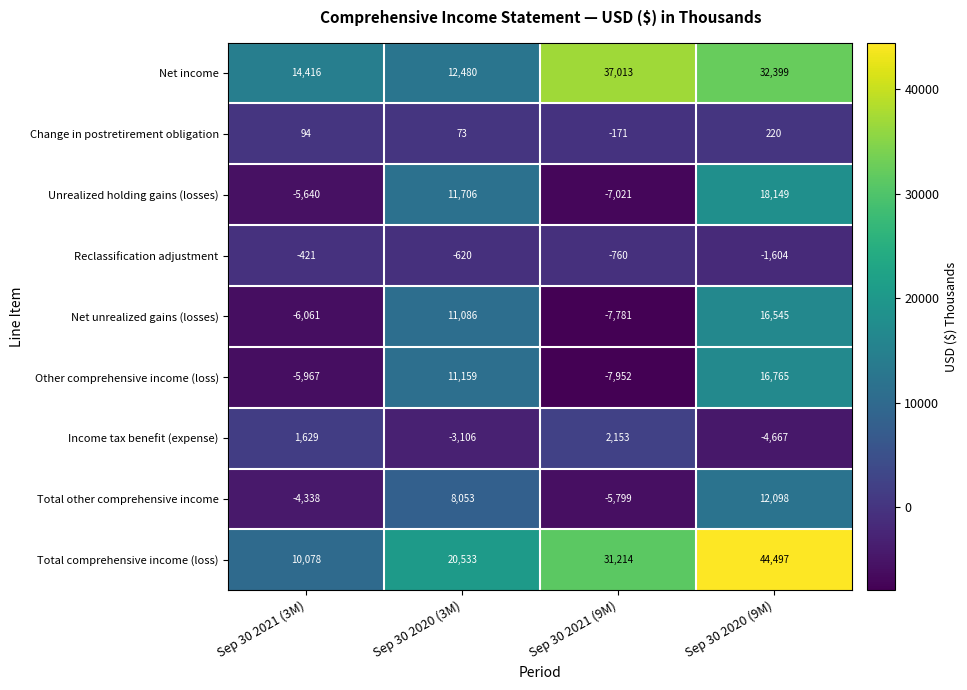

What is the maximum value for Other comprehensive income (loss)?

16765